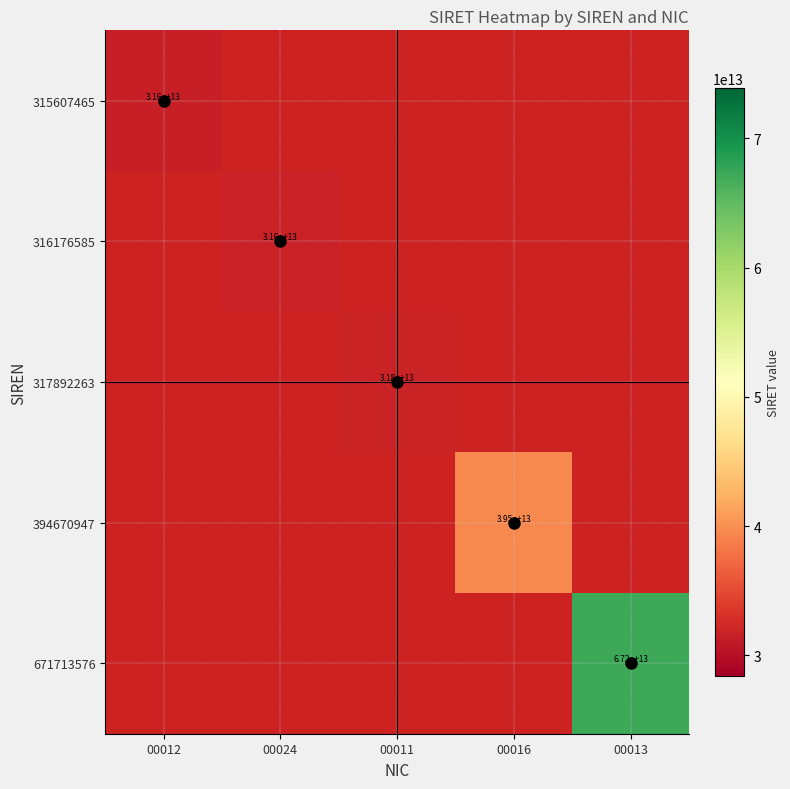

The value of 671713576 at 00013 is 67200000000000. True or false?

True